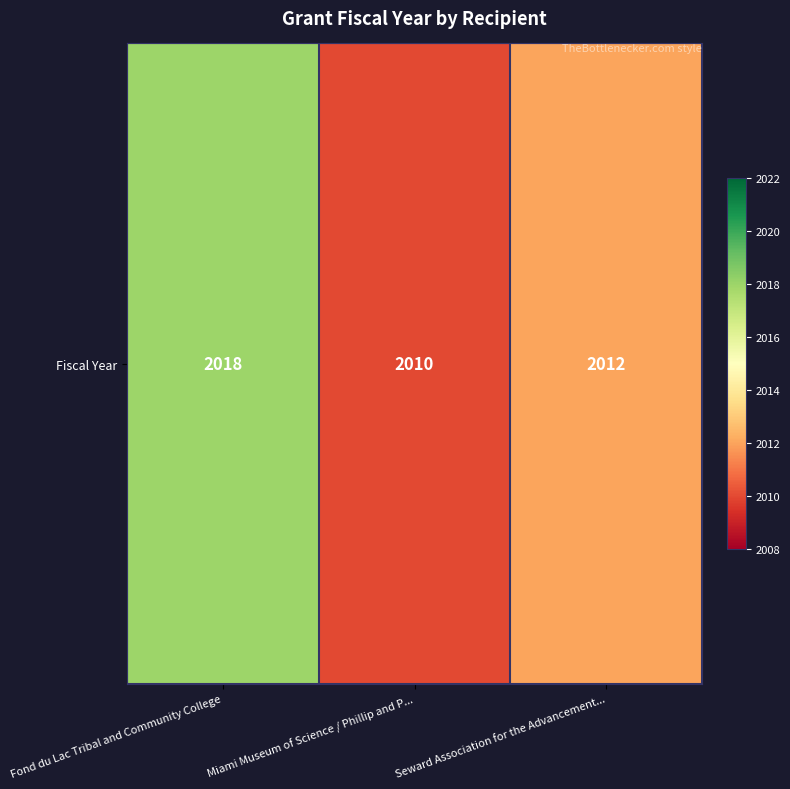

List the labels in order of value, smallest first.

Miami Museum of Science / Phillip and P..., Seward Association for the Advancement..., Fond du Lac Tribal and Community College